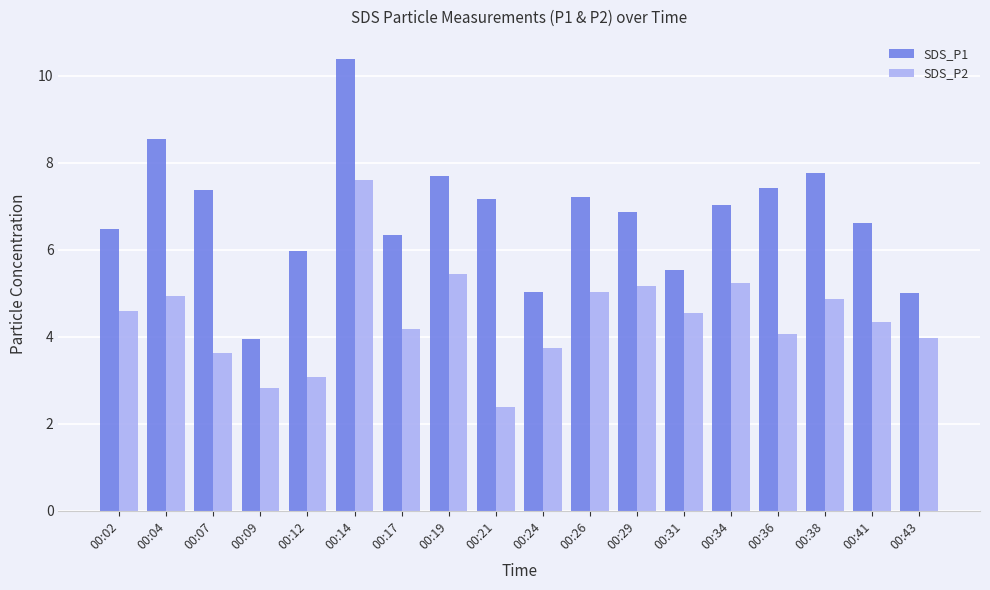

Rank the series by their maximum value, from highest to lowest.

SDS_P1, SDS_P2